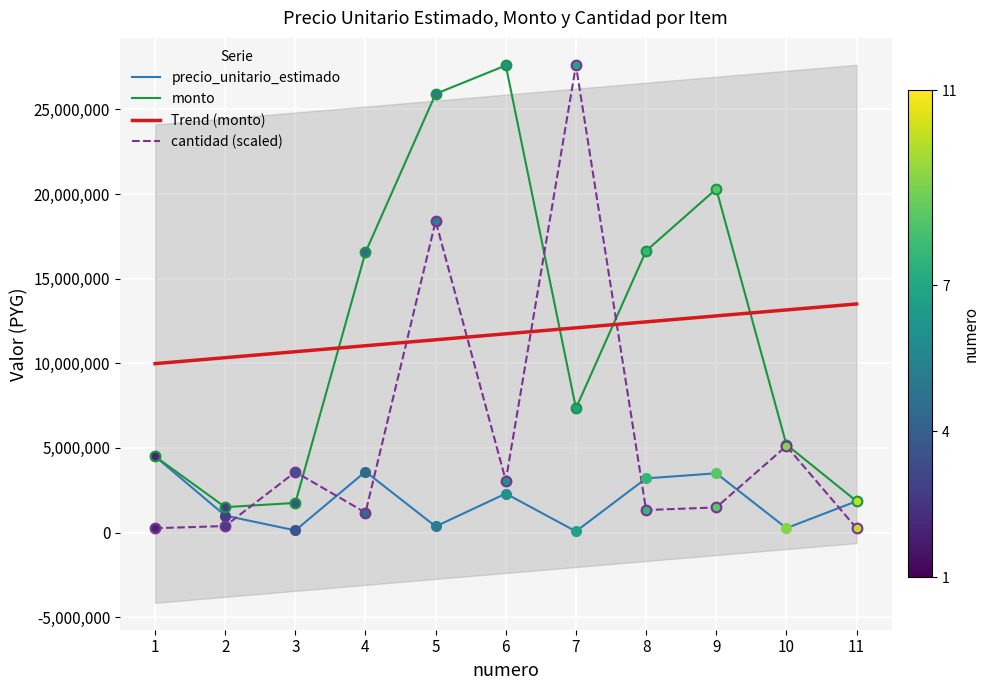

Reading left to right, transcribe all the data shown in this chart.

precio_unitario_estimado: 1=4500000.0	2=1000000.0	3=125000.0	4=3600000.0	5=360000.0	6=2300000.0	7=68000.0	8=3200000.0	9=3500000.0	10=260000.0	11=1850000.0
monto: 1=4500000.0	2=1500000.0	3=1750000.0	4=16560000.0	5=25920000.0	6=27600000.0	7=7344000.0	8=16640000.0	9=20300000.0	10=5200000.0	11=1850000.0
cantidad: 1=255555.6	2=383333.3	3=3577777.8	4=1175555.6	5=18400000.0	6=3066666.7	7=27600000.0	8=1328888.9	9=1482222.2	10=5111111.1	11=255555.6